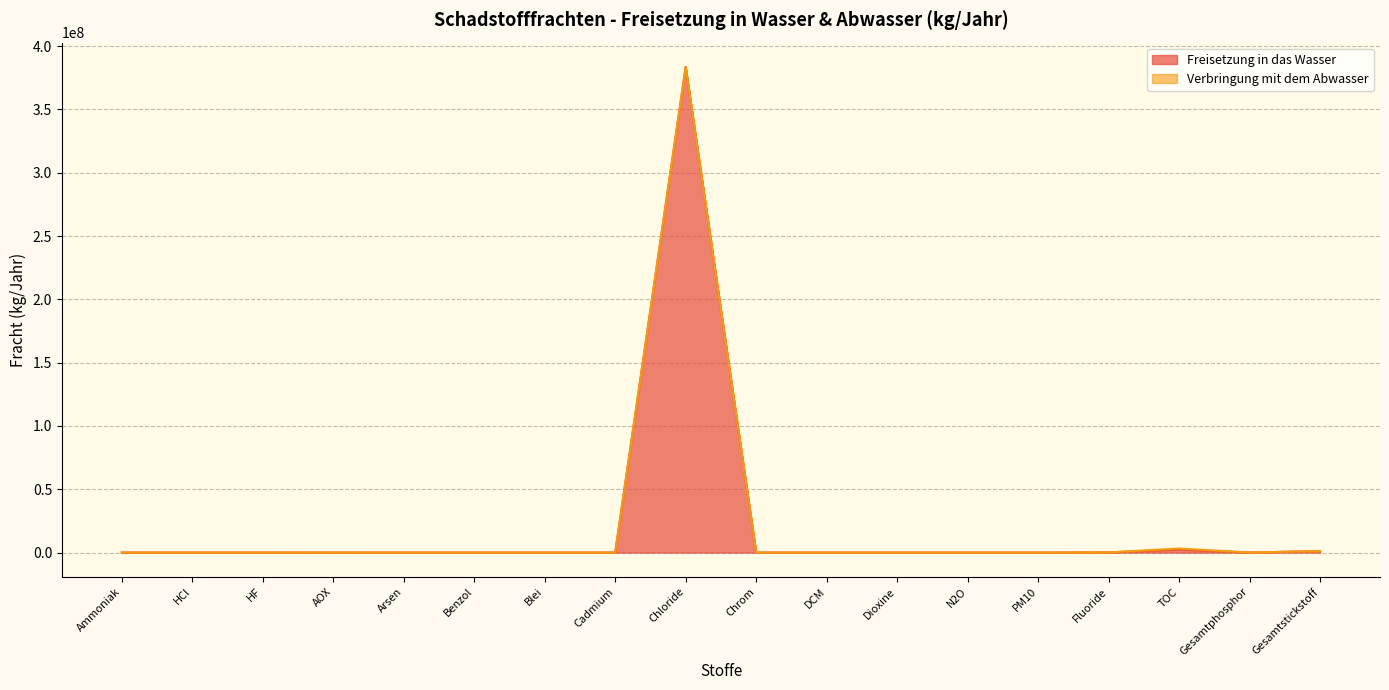

What is the change in value from DCM to N2O?

-67